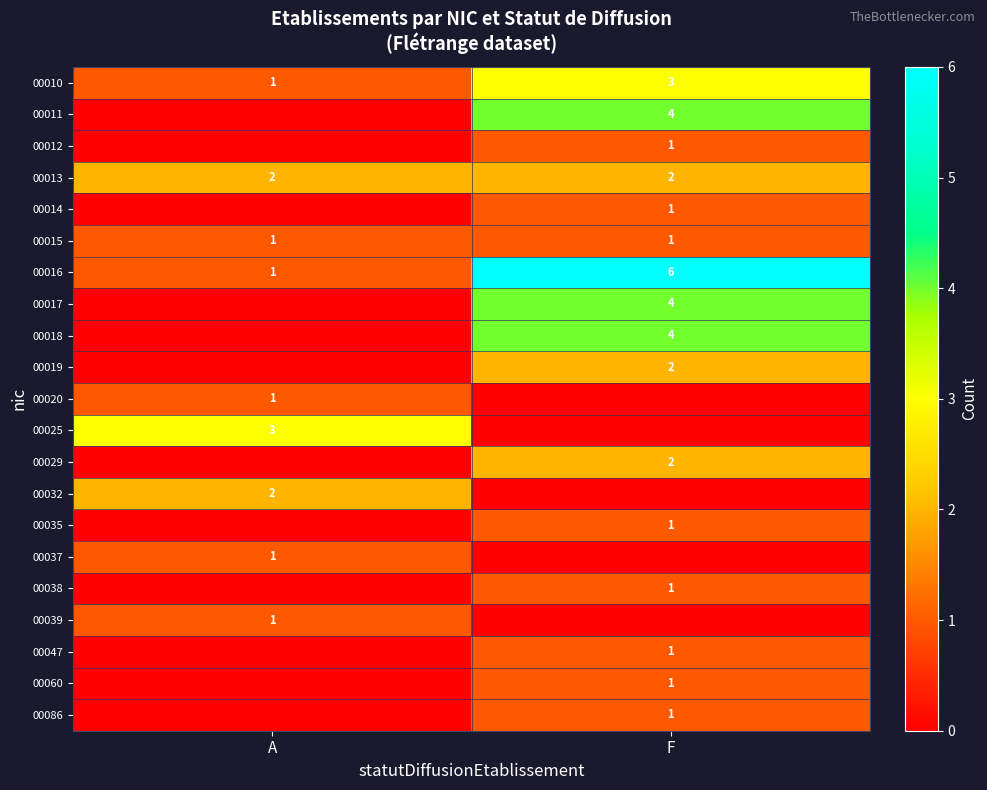

Is it true that 00020 equals 1 at A?

True